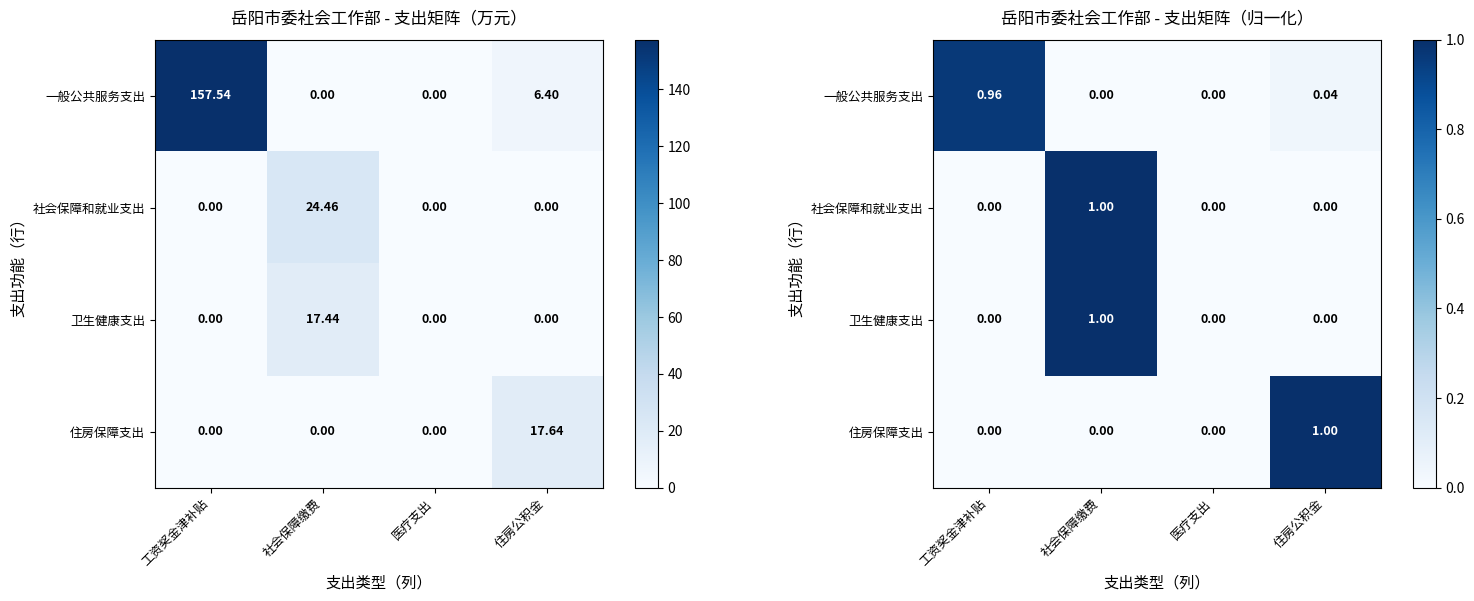

Read the 住房保障支出 value at 住房公积金.

1.0